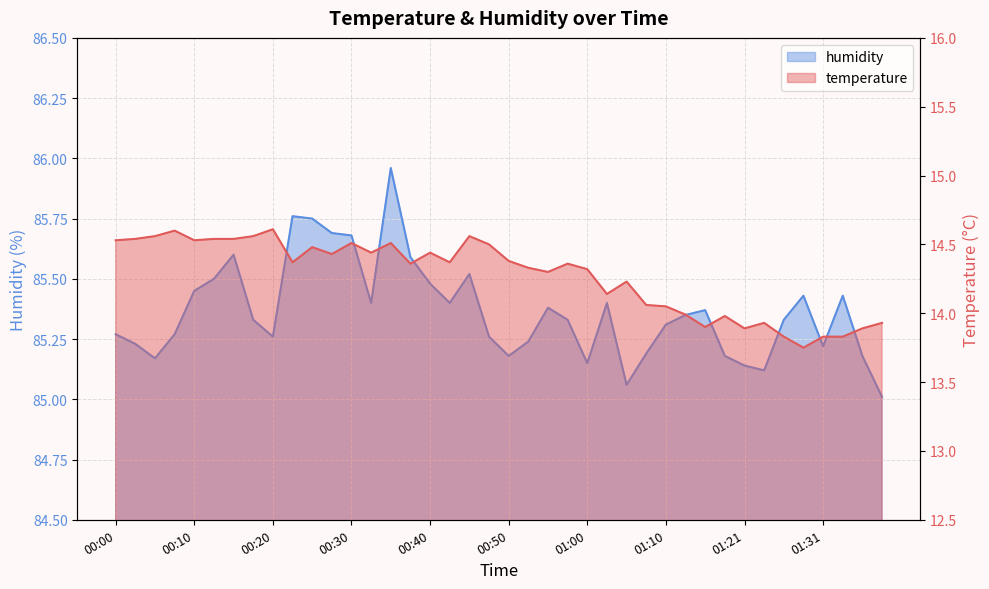

True or false: temperature and humidity intersect in this chart.

False